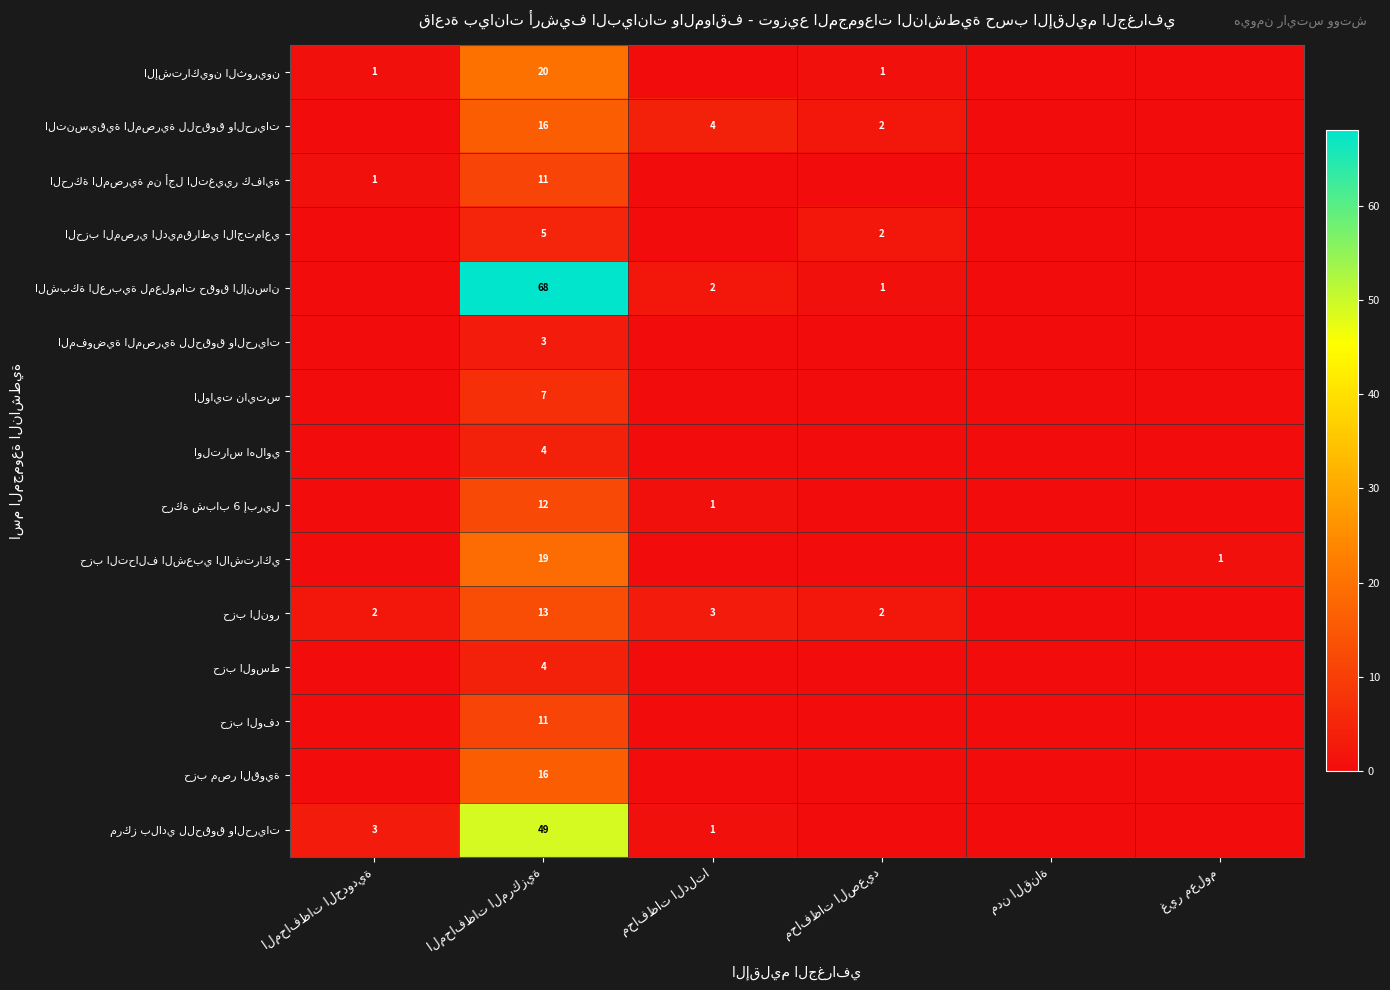

What is the difference between the maximum and minimum values in the حزب النور series?

13